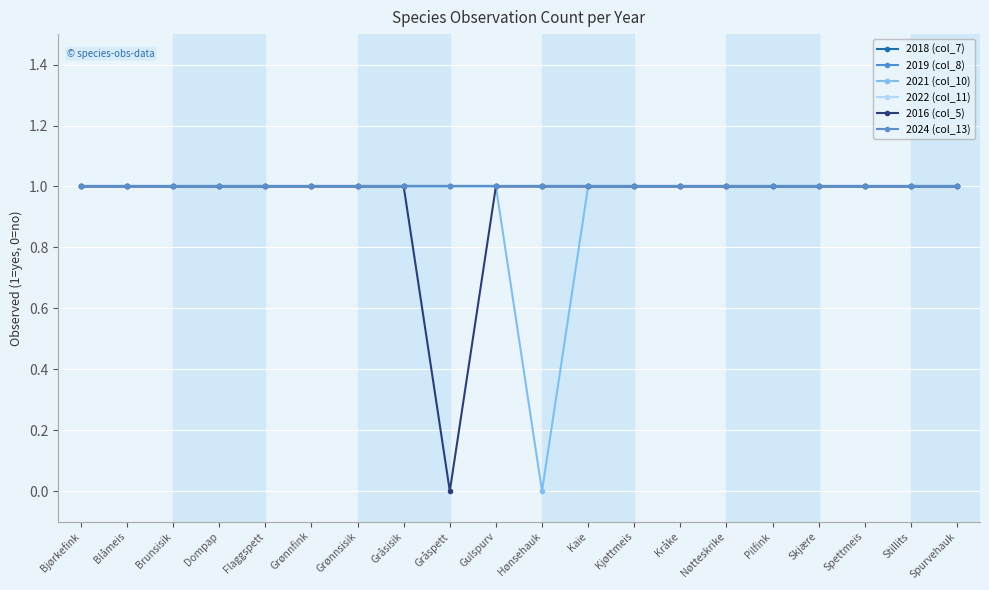

What is the label of the 11th point from the left?

Hønsehauk